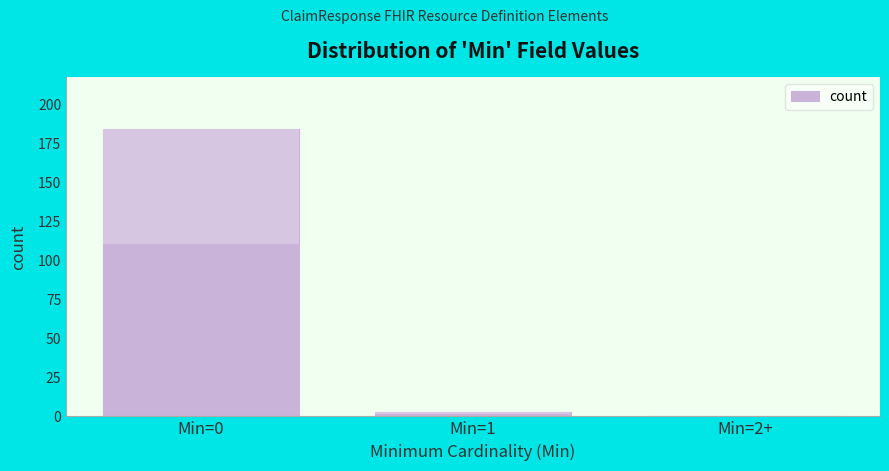

Reading right to left, extract all data points from this chart.

Min=2+=0	Min=1=3	Min=0=184